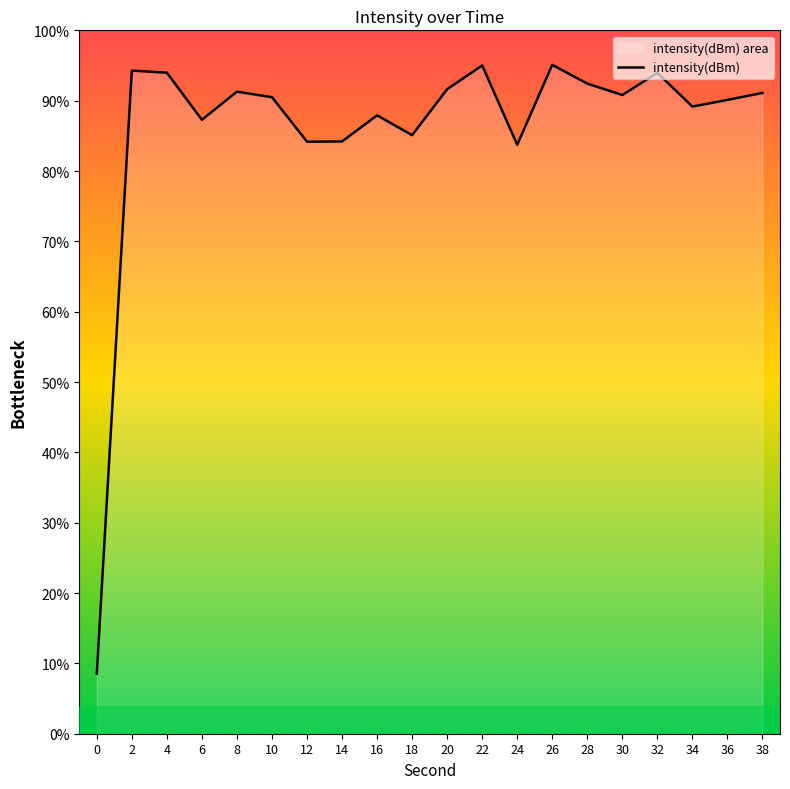

Reading left to right, extract all data points from this chart.

0=-219.7	2=-116.9	4=-117.2	6=-125.3	8=-120.5	10=-121.4	12=-129.0	14=-129.0	16=-124.5	18=-127.9	20=-120.0	22=-116.0	24=-129.5	26=-115.9	28=-119.1	30=-121.0	32=-117.3	34=-123.0	36=-121.9	38=-120.7